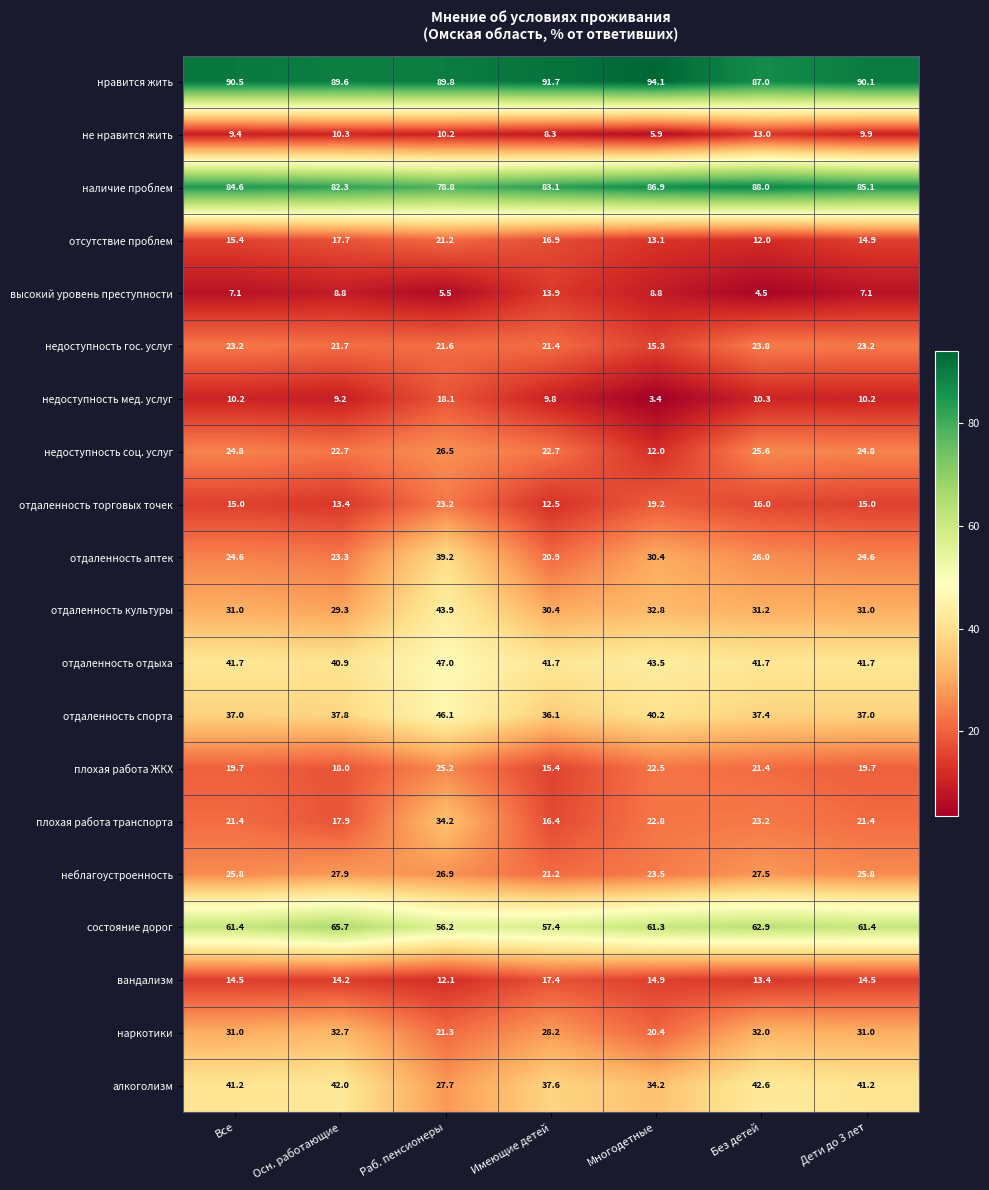

Which label corresponds to the largest value in the chart?

Многодетные